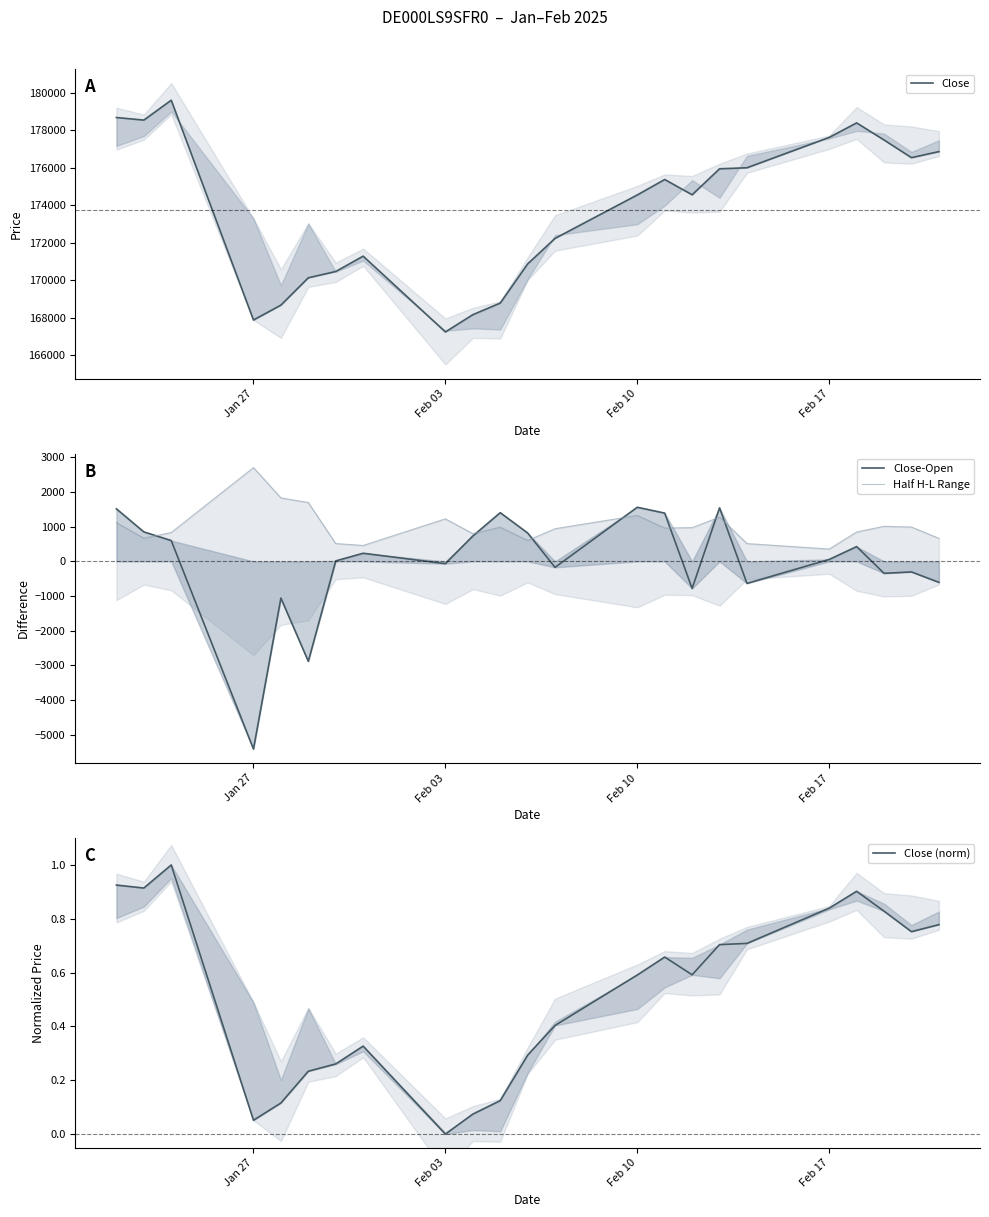

True or false: Close (norm) and Half H-L Range cross at least once.

False